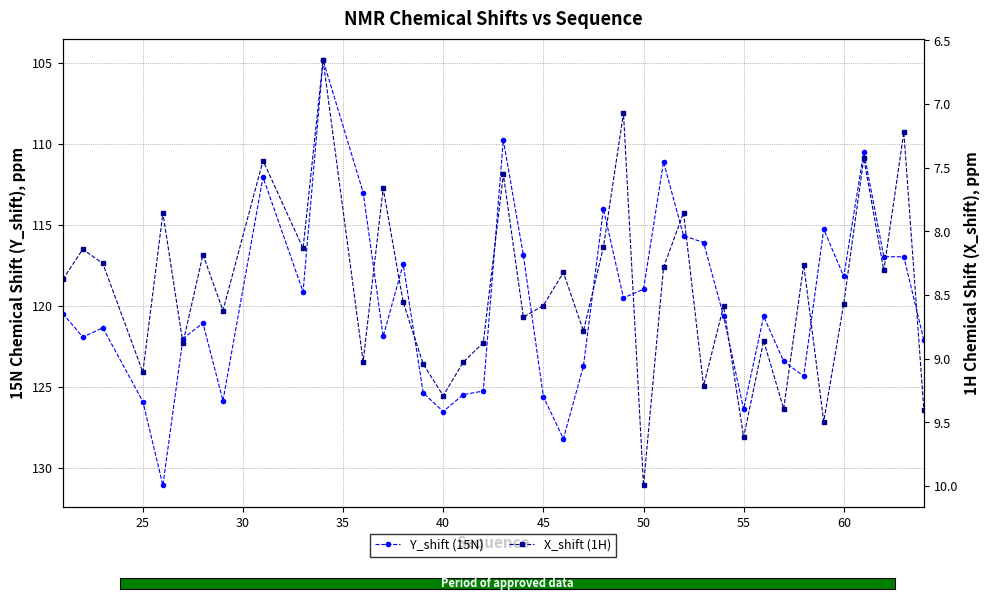

Is the value of X_shift (1H) at 29 greater than the value of Y_shift (15N) at 28?

No